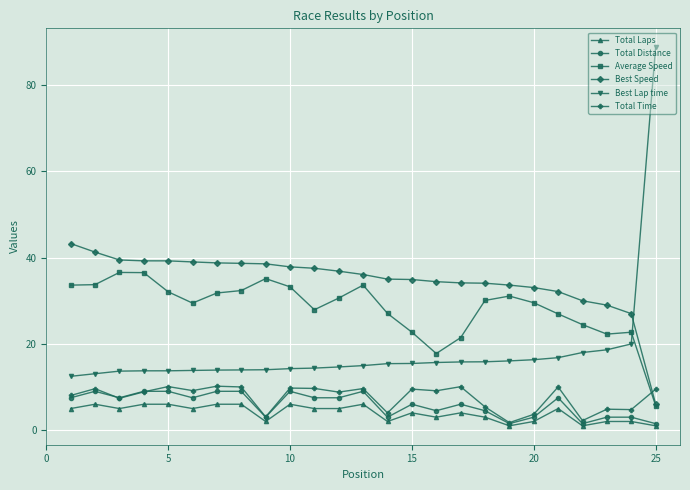

True or false: Total Laps has more than 2 interior local peaks.

True